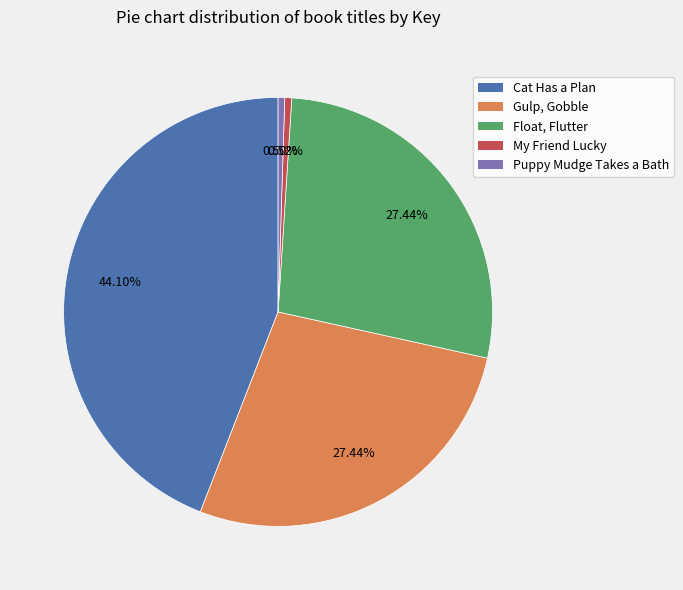

Which slice is the largest?

Cat Has a Plan